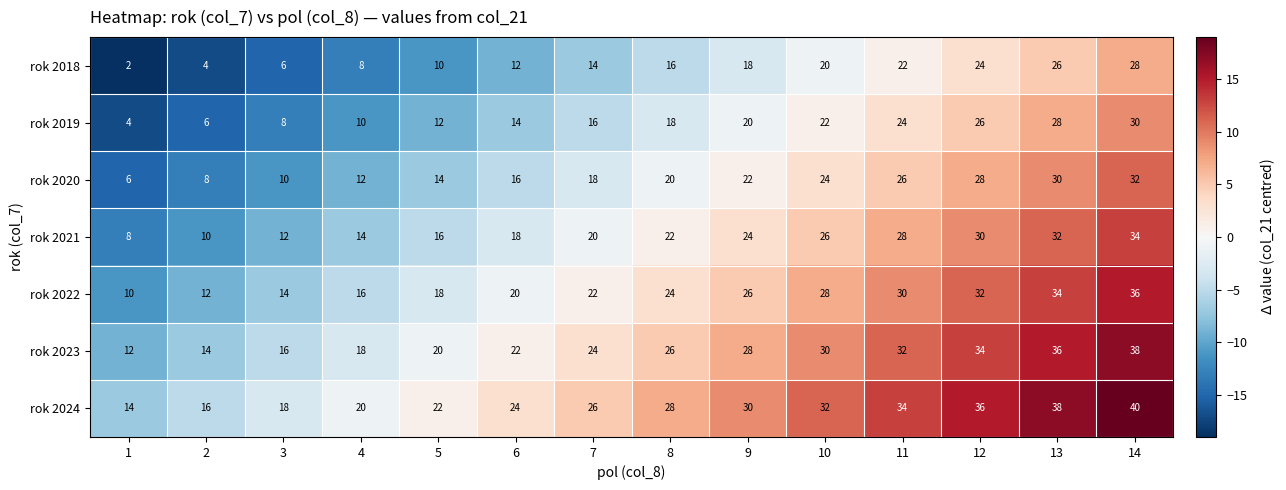

What is the difference between the second highest and second lowest values in the rok 2019 series?

22